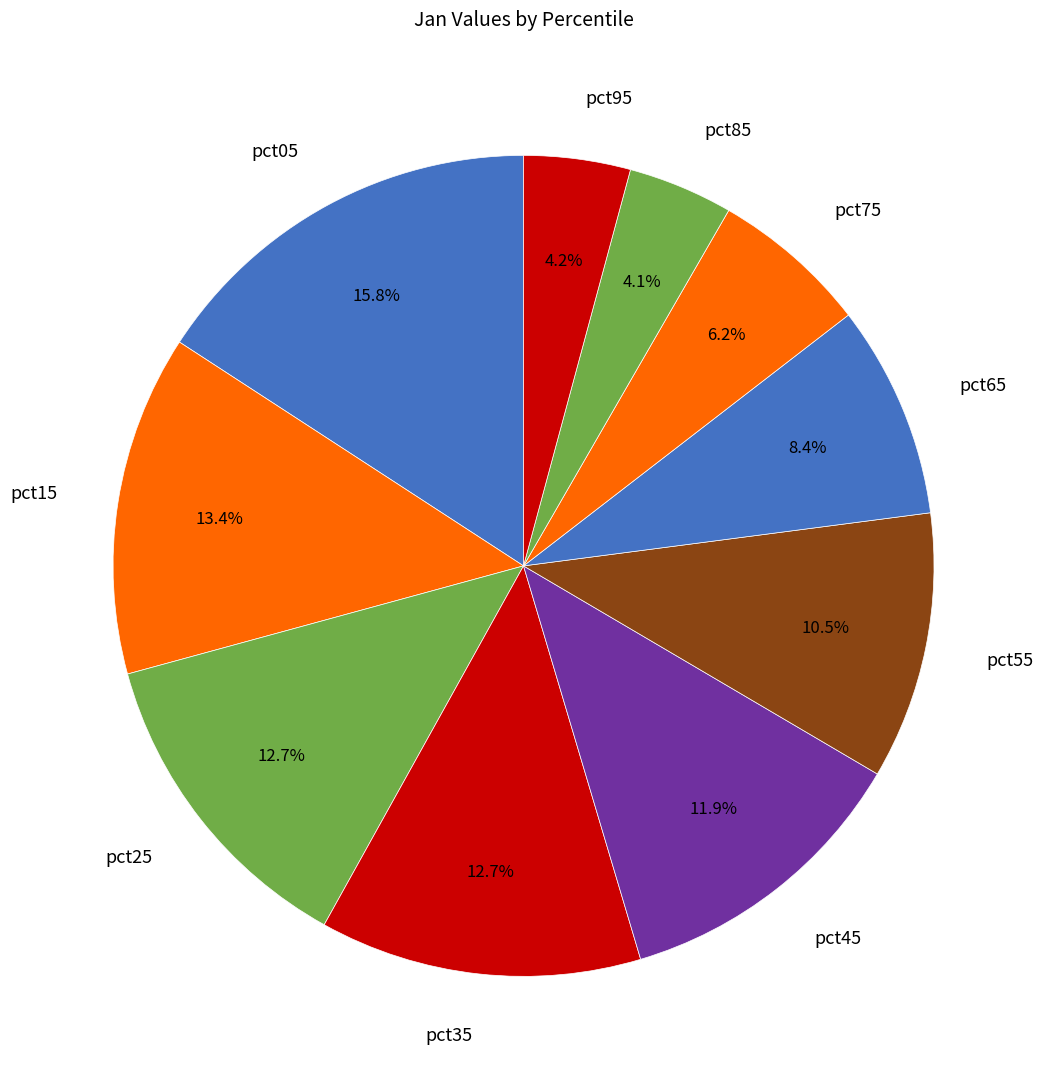

How much of the chart is everything except pct95?

95.8%